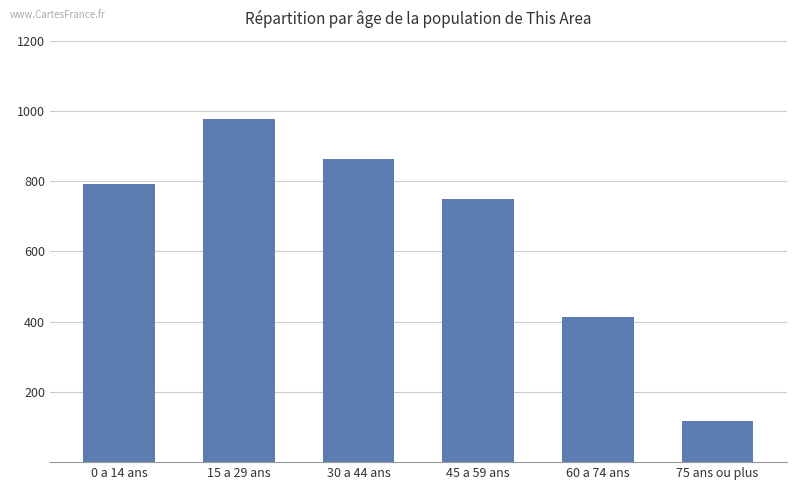

List the labels in order of value, largest first.

15 a 29 ans, 30 a 44 ans, 0 a 14 ans, 45 a 59 ans, 60 a 74 ans, 75 ans ou plus